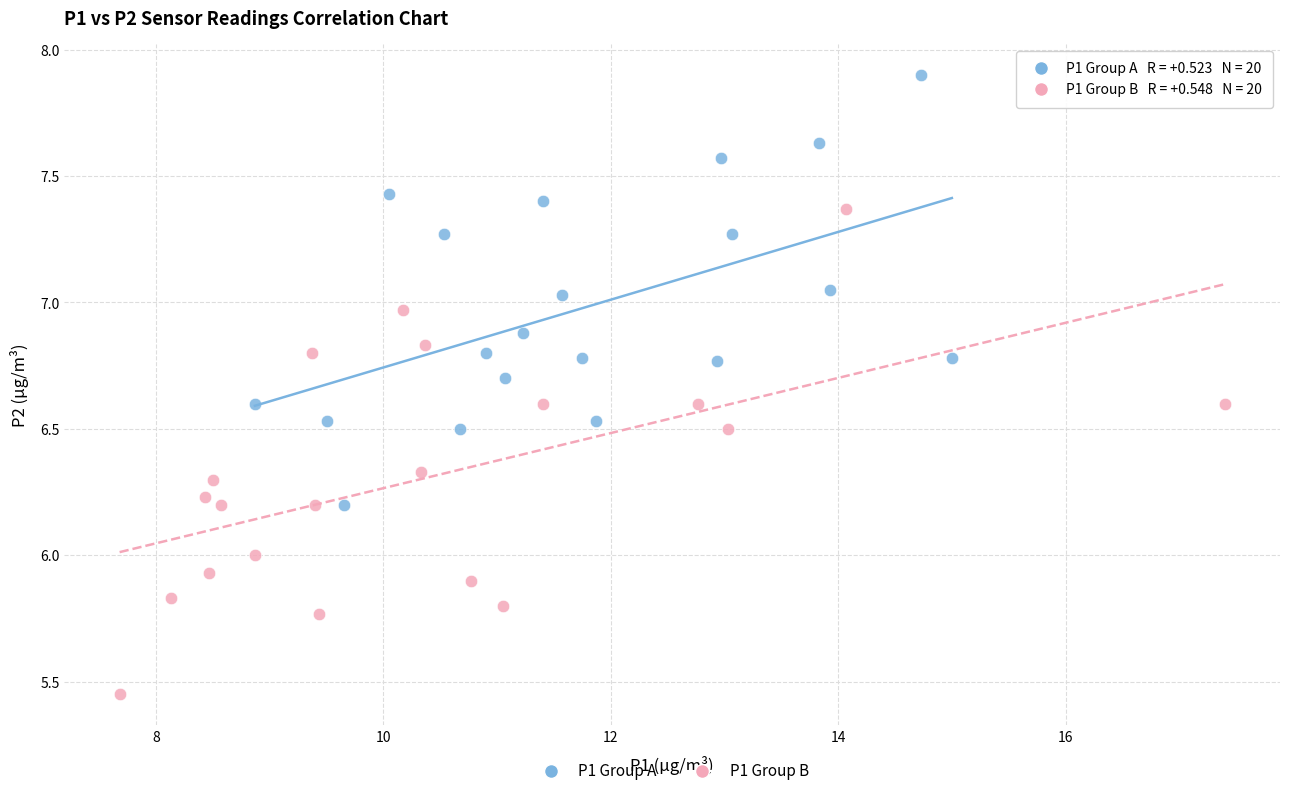

Which series contains the lowest Y value?

P1 Group B